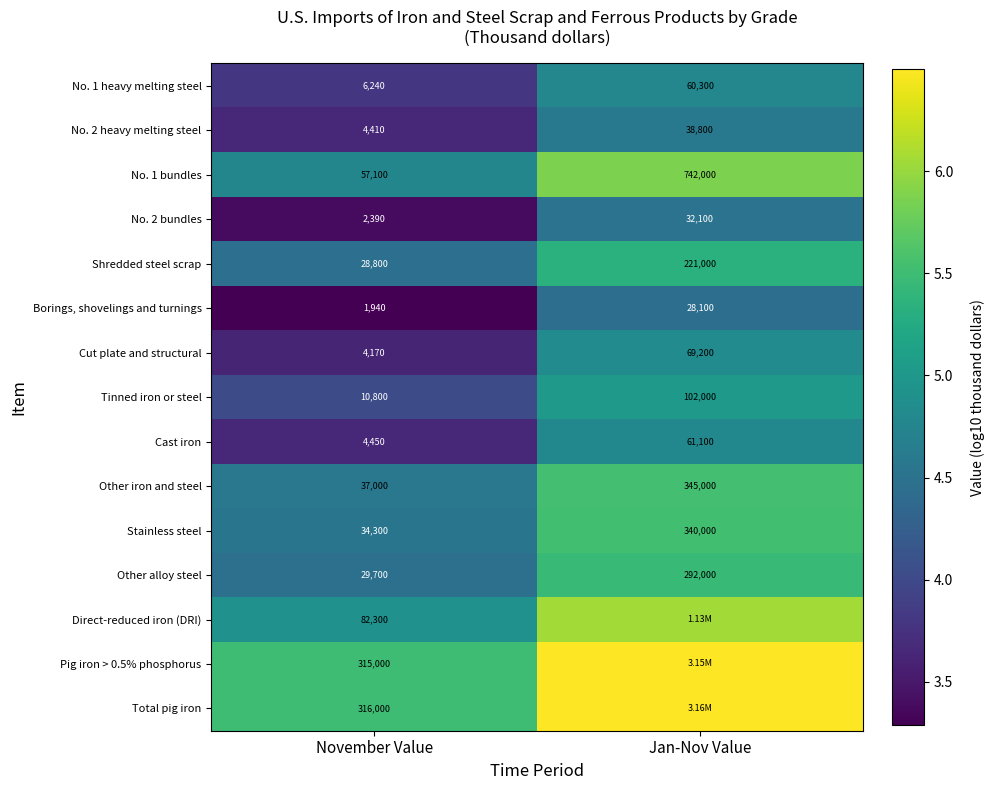

Is the value of Stainless steel at November Value greater than the value of Other iron and steel at November Value?

No